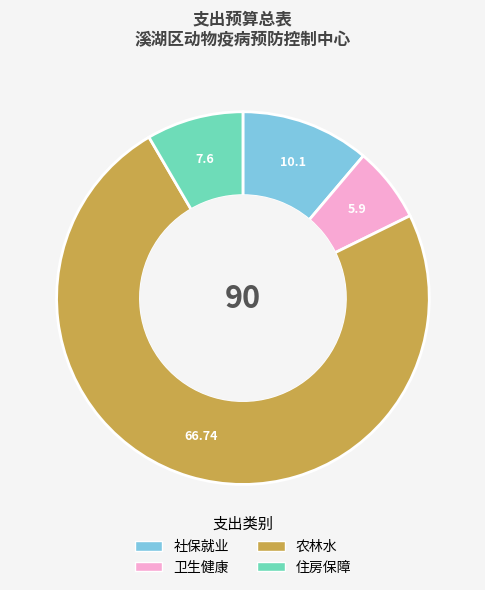

Does any single category account for the majority?

Yes